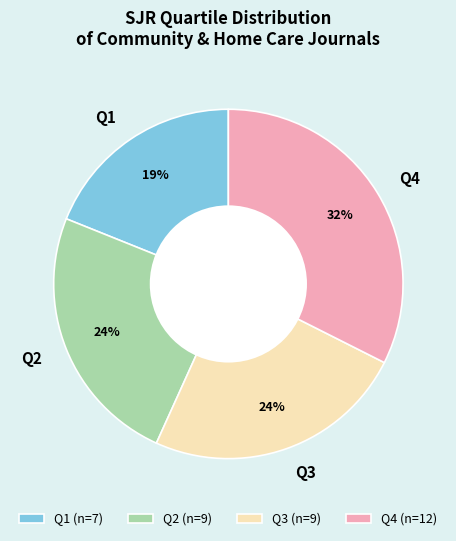

To the nearest percent, what portion does Q1 represent?

19%